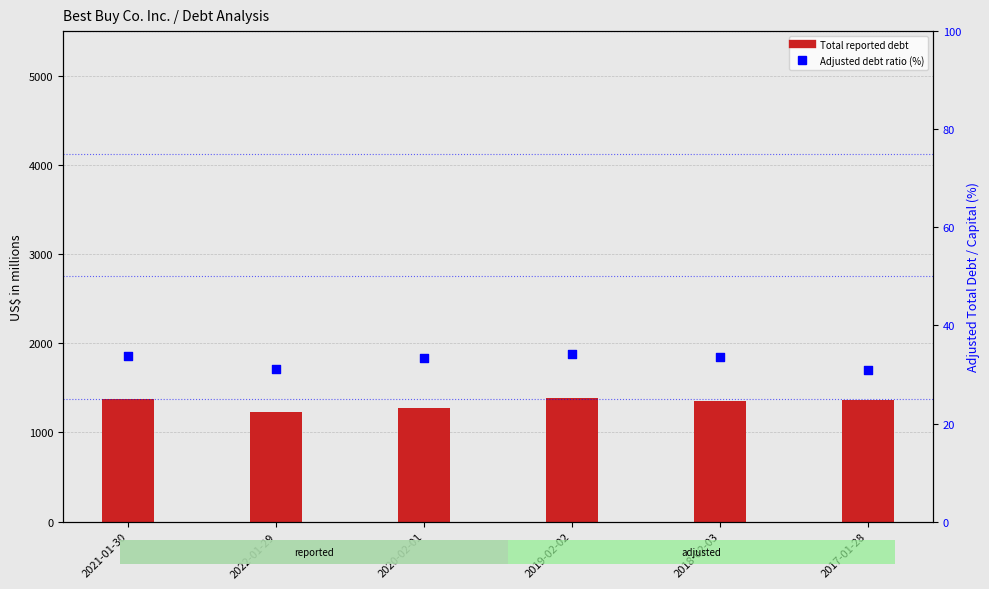

Which series has the widest spread of Y values?

Total reported debt